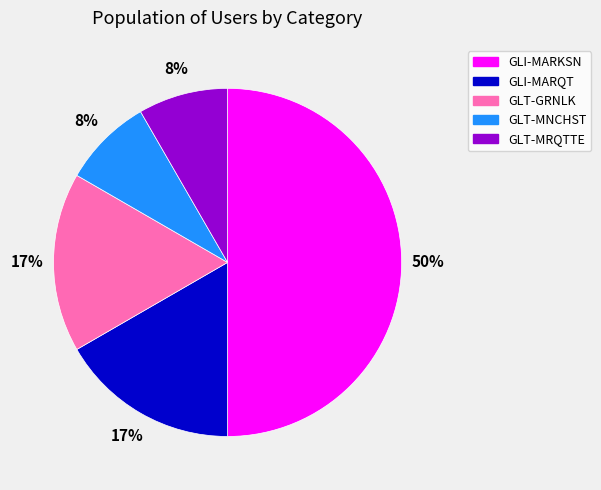

How many segments does this pie chart have?

5